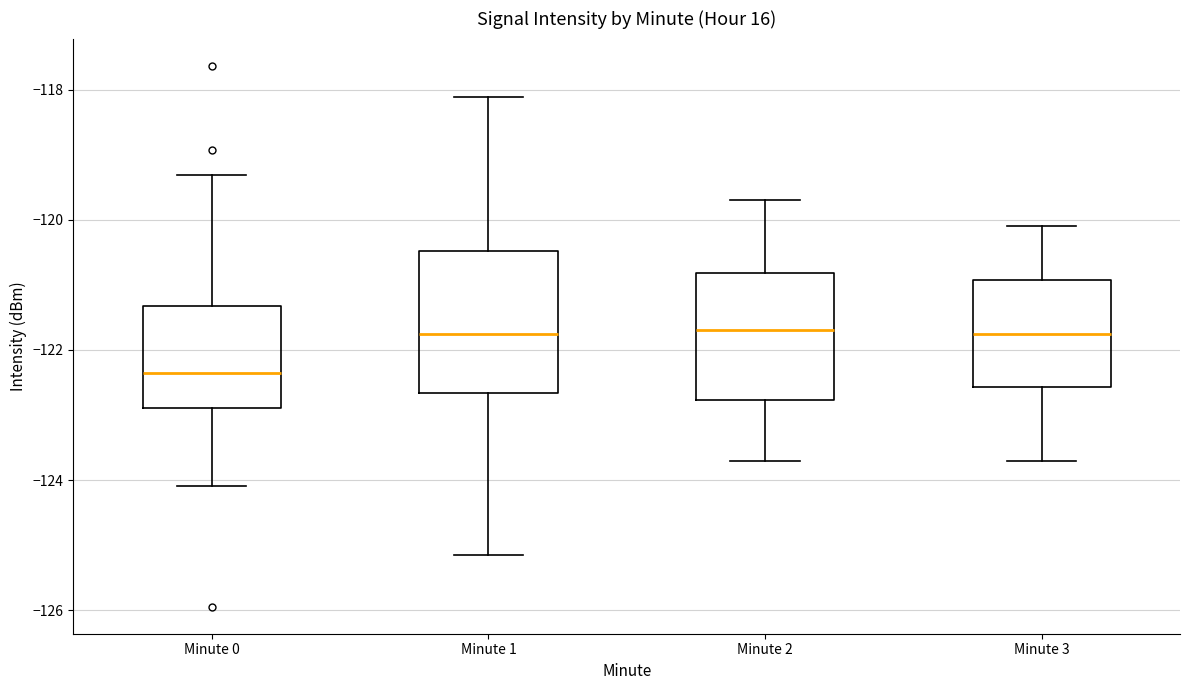

Reading left to right, read every box against the y-axis: the position of its median line, the range the box covers, and the ends of its whiskers. The values are not printed on the chart, so give them approximately, as read against the axis.

Minute 0: median -122.4, box -122.8 to -121.4, whiskers -124.0 to -119.4
Minute 1: median -121.8, box -122.6 to -120.4, whiskers -125.2 to -118.2
Minute 2: median -121.6, box -122.8 to -120.8, whiskers -123.6 to -119.6
Minute 3: median -121.8, box -122.6 to -121.0, whiskers -123.6 to -120.0